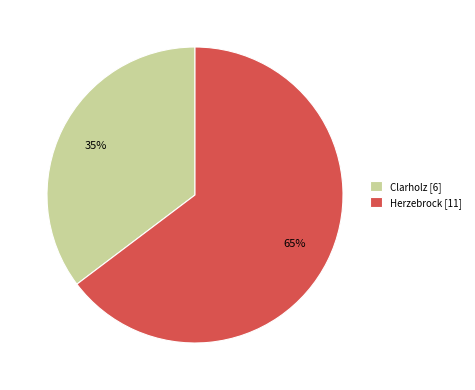

Is it true that Herzebrock is 77% of the pie?

False